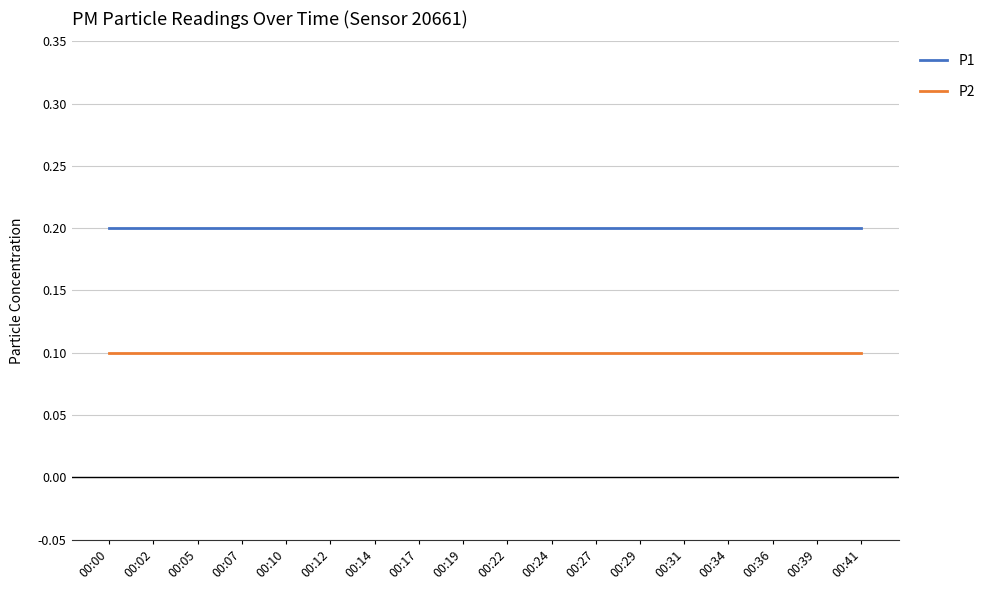

What are all the series names shown in the legend?

P1, P2